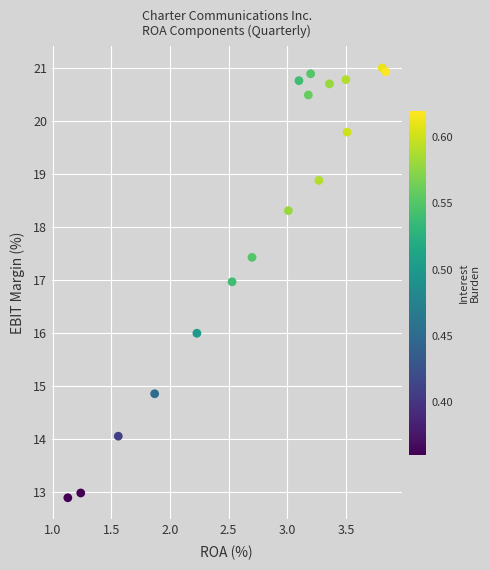

List the coordinates of all points as (X, Y) pairs, reading left to right.

(1.1, 12.9)  (1.2, 13.0)  (1.6, 14.1)  (1.9, 14.9)  (2.2, 16.0)  (2.5, 17.0)  (2.7, 17.4)  (3.0, 18.3)  (3.1, 20.8)  (3.2, 20.5)  (3.2, 20.9)  (3.3, 18.9)  (3.4, 20.7)  (3.5, 20.8)  (3.5, 19.8)  (3.8, 21.0)  (3.8, 20.9)